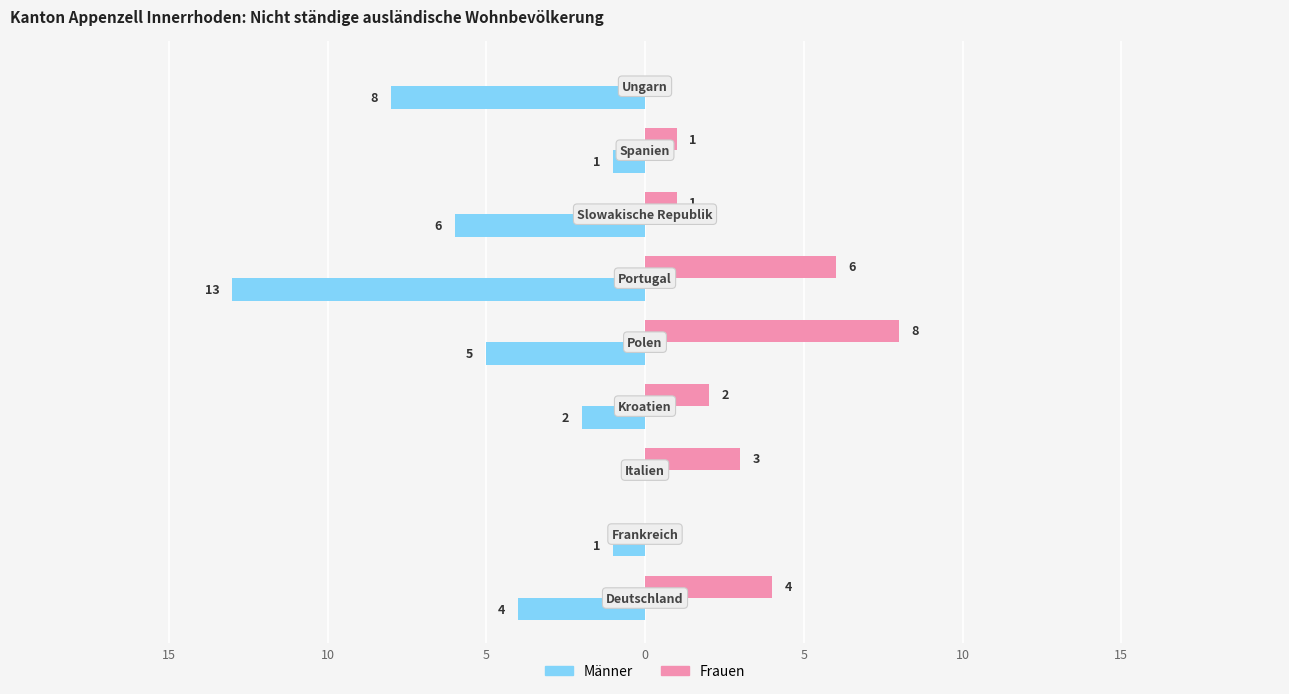

Which series has the largest range (max minus min)?

Männer